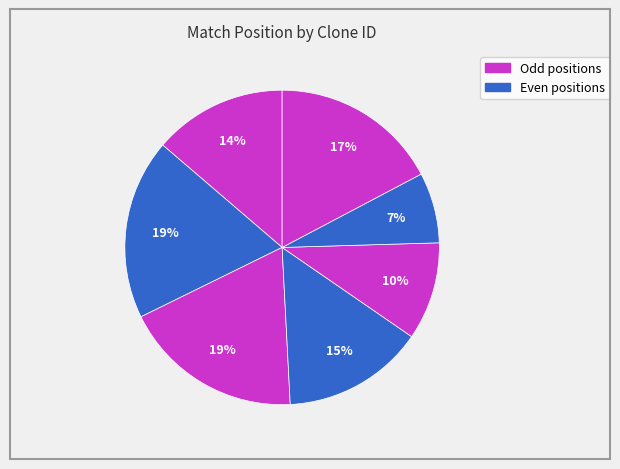

Count the number of slices in the pie.

7